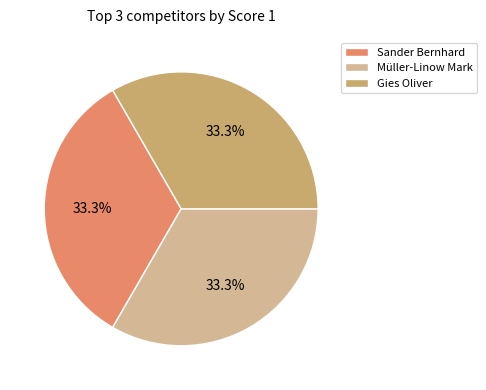

How many slices are in this pie chart?

3